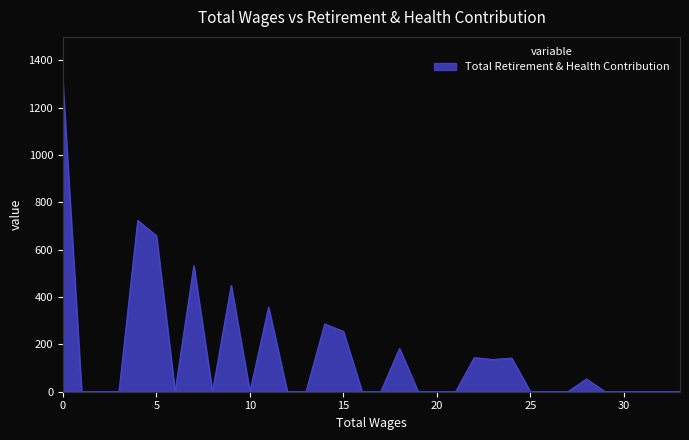

What is the maximum value shown in the chart?

1304